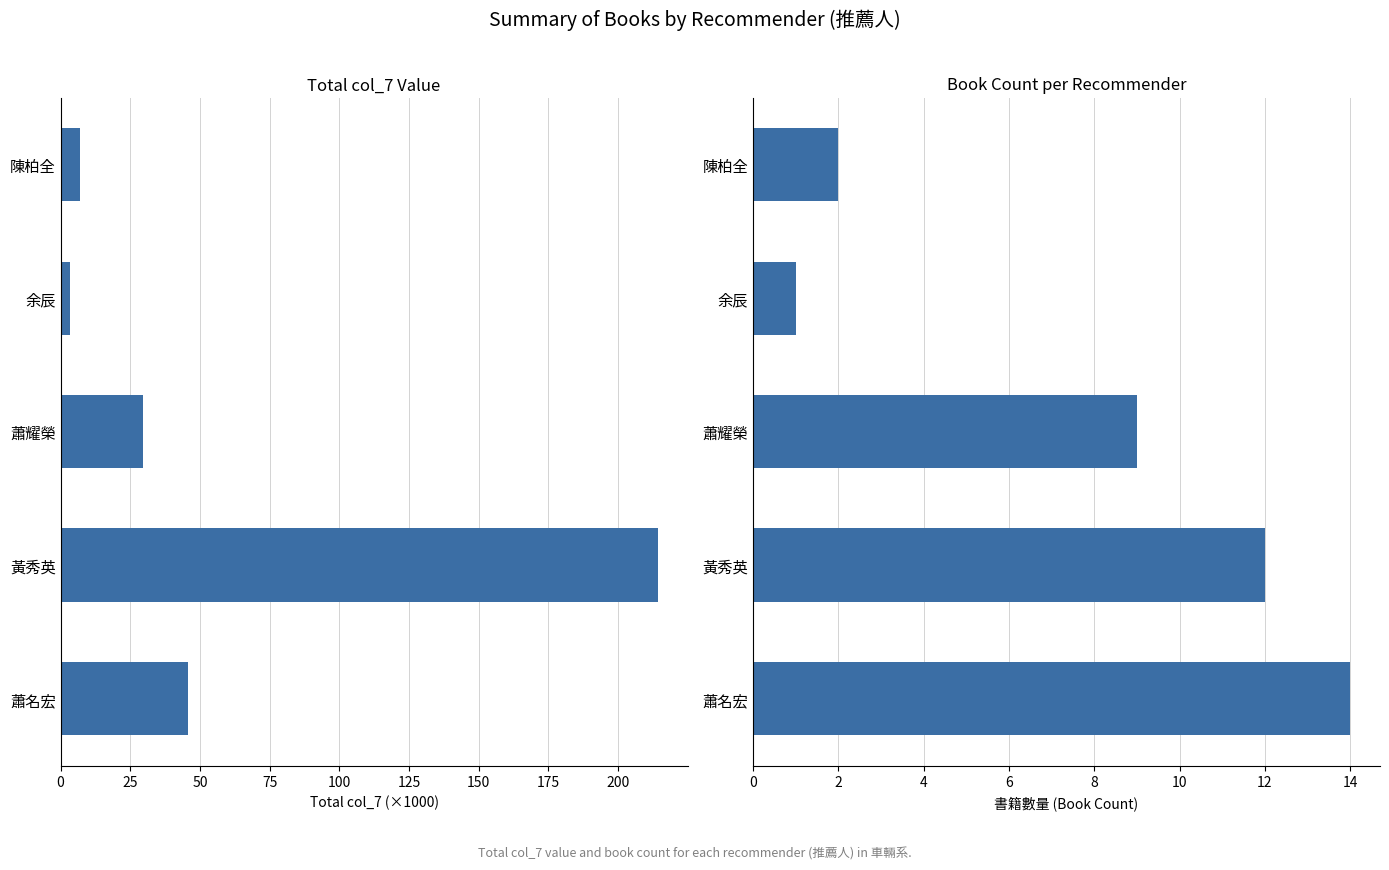

What is the minimum value for col_7 (×1000)?

3.3